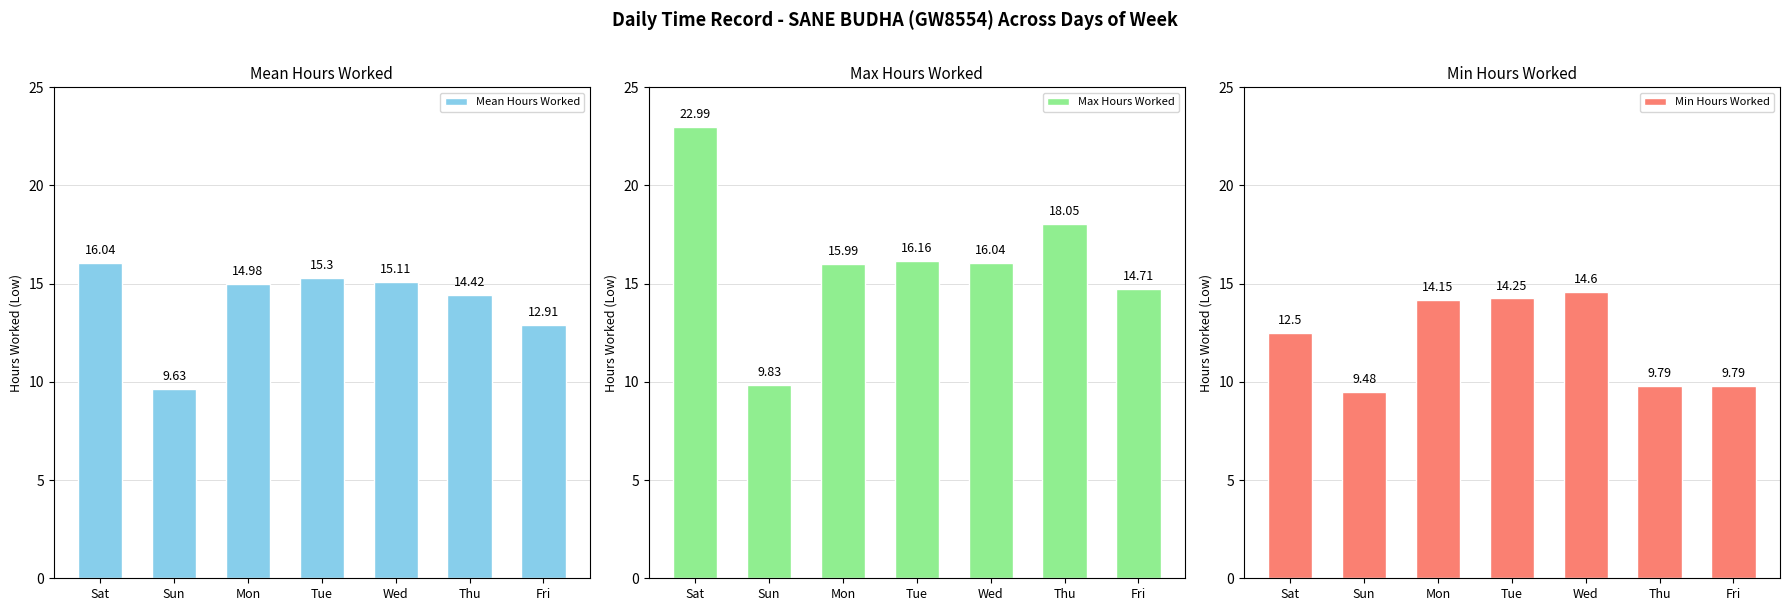

What is the spread (max minus min) of values at Fri?

4.9